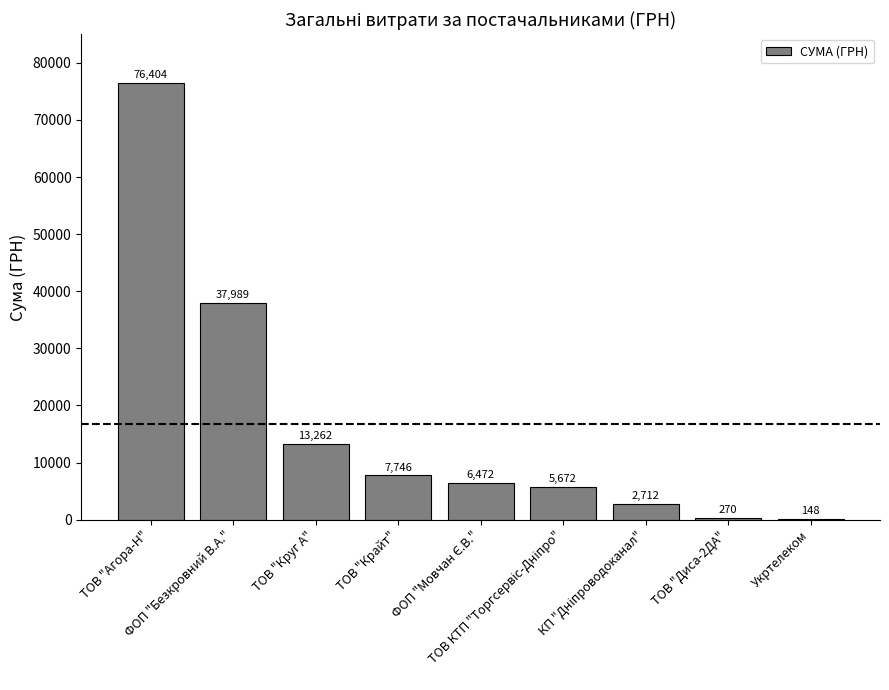

Which category has the highest value across all series?

ТОВ "Агора-Н"